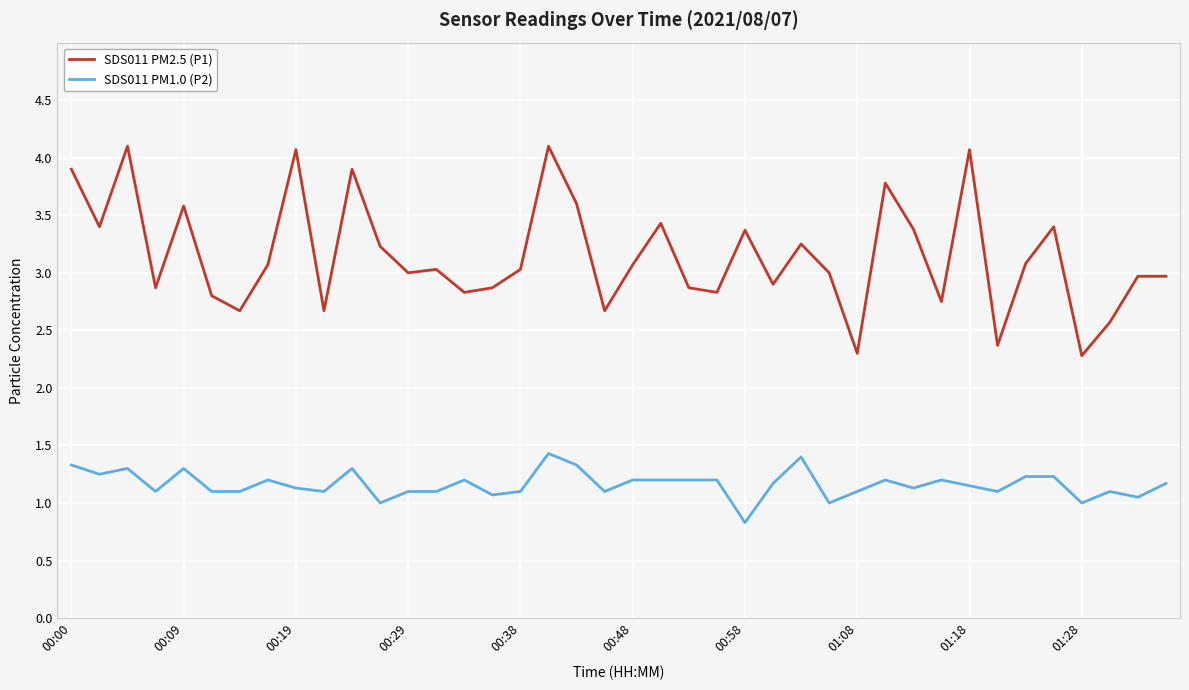

What is the greatest value displayed?

4.1